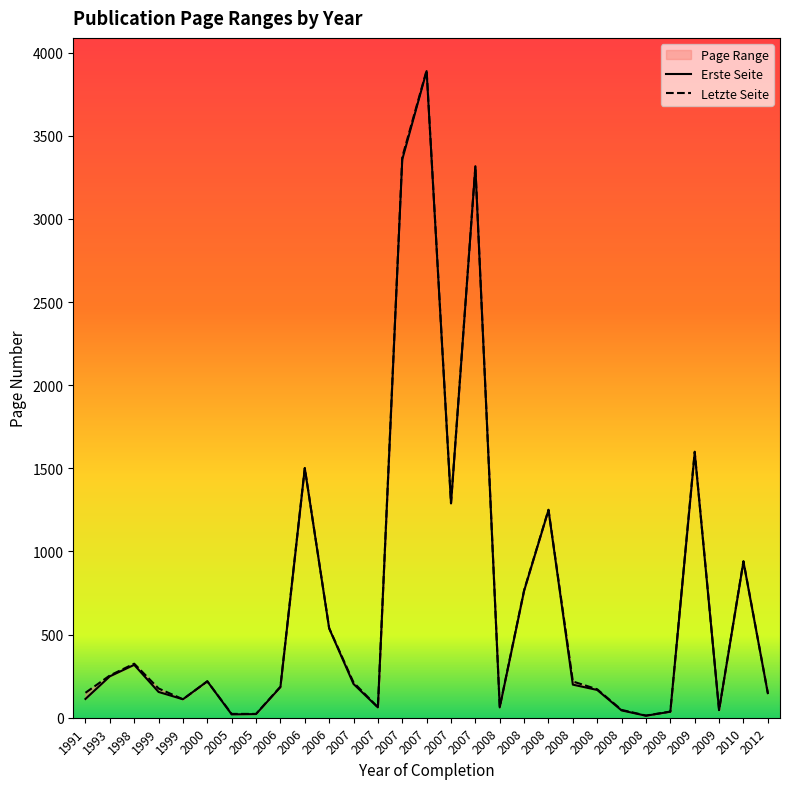

True or false: Erste Seite and Letzte Seite cross at least once.

False